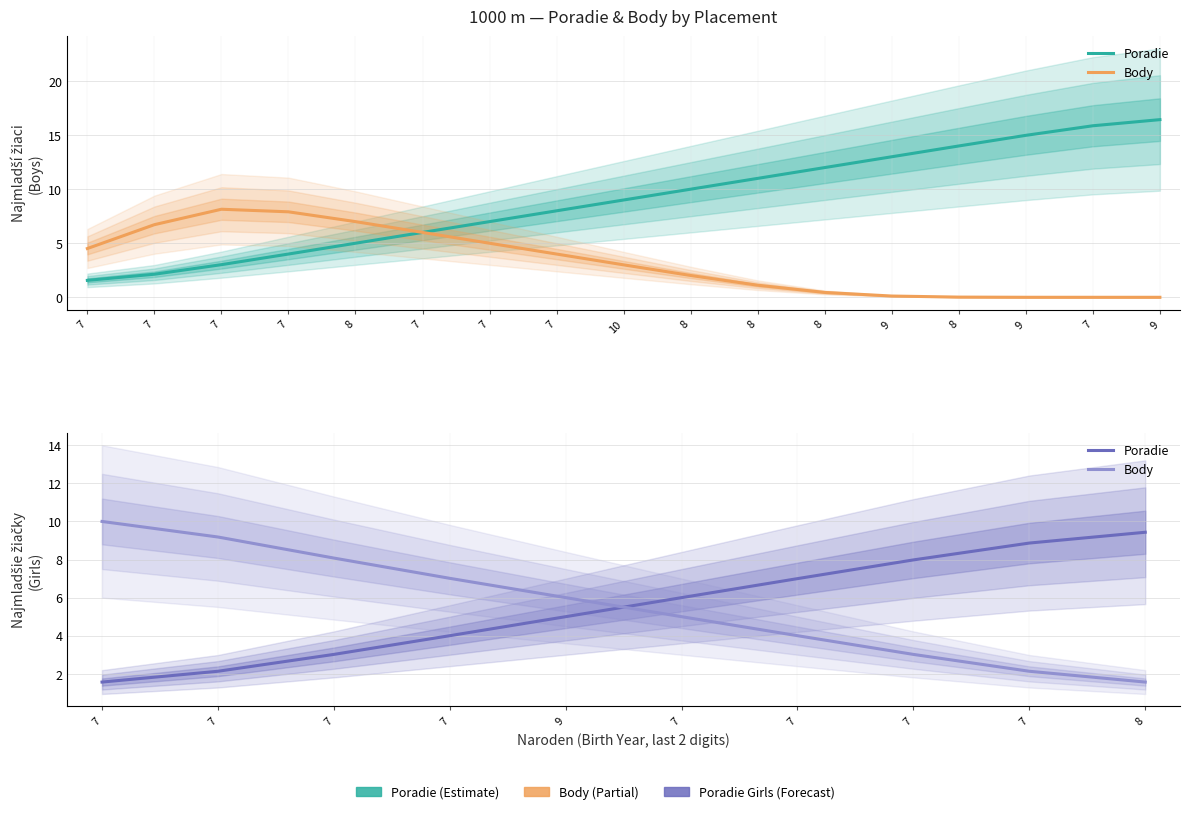

How many data points does each series have?

10